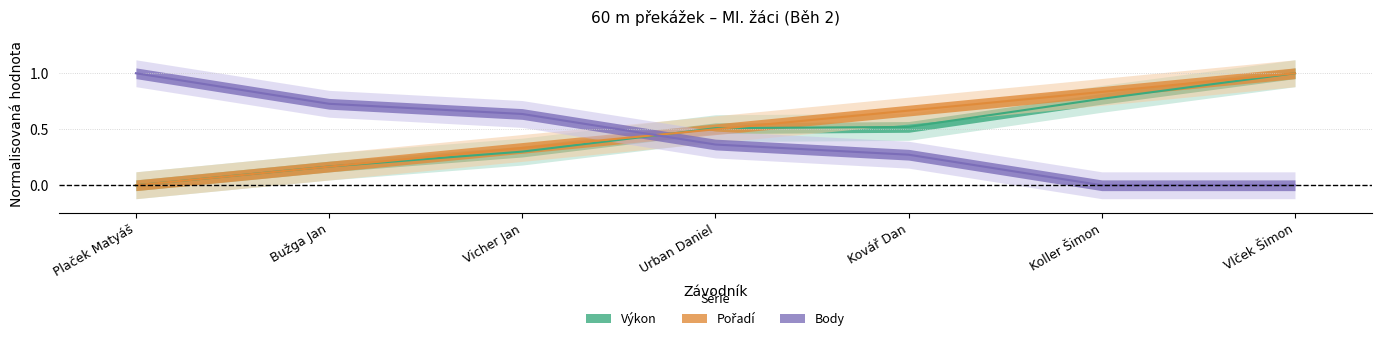

Which has a higher value, Plaček Matyáš or Vicher Jan?

Vicher Jan